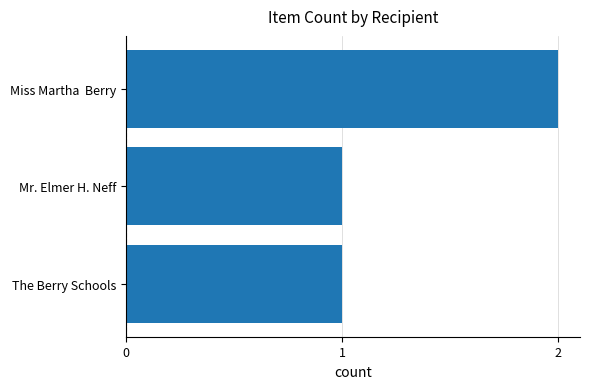

Reading top to bottom, transcribe all the data shown in this chart.

Miss Martha  Berry=2	Mr. Elmer H. Neff=1	The Berry Schools=1